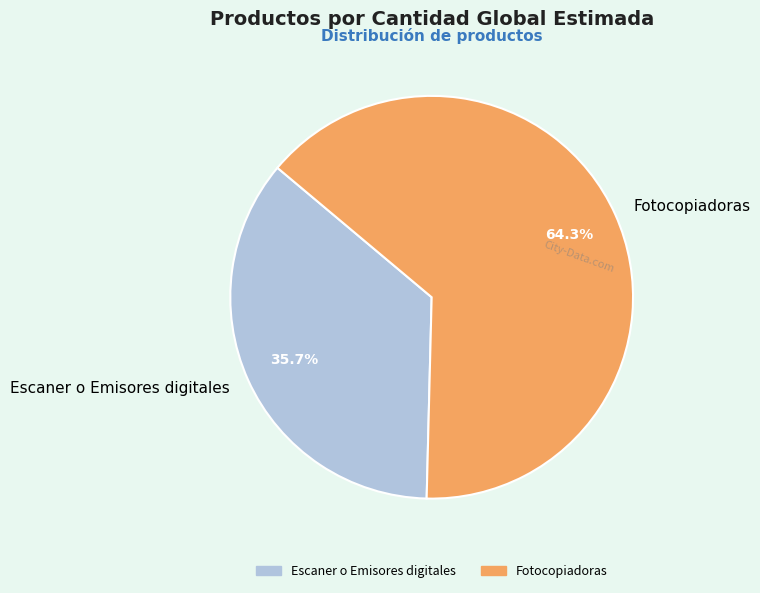

How many segments does this pie chart have?

2